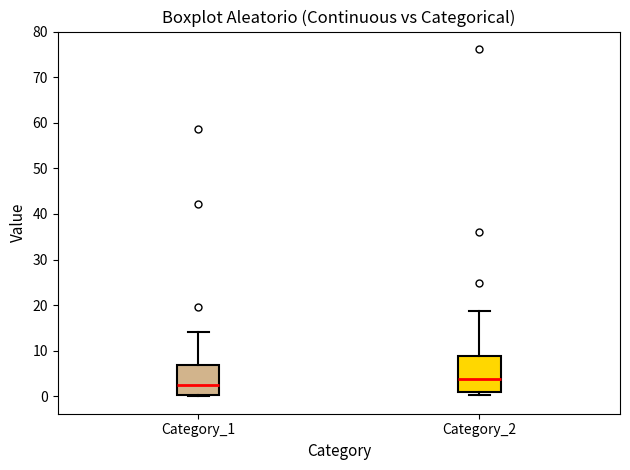

Reading left to right, transcribe this box plot: for each box, give where its median line is, the range the box spans, and where its two whiskers end, as read against the y-axis. The values are not printed on the chart, so give them approximately, as read against the axis.

Category_1: median 3, box 0 to 7, whiskers 0 (just below the box's lower edge) to 14
Category_2: median 4, box 1 to 9, whiskers 0 to 19